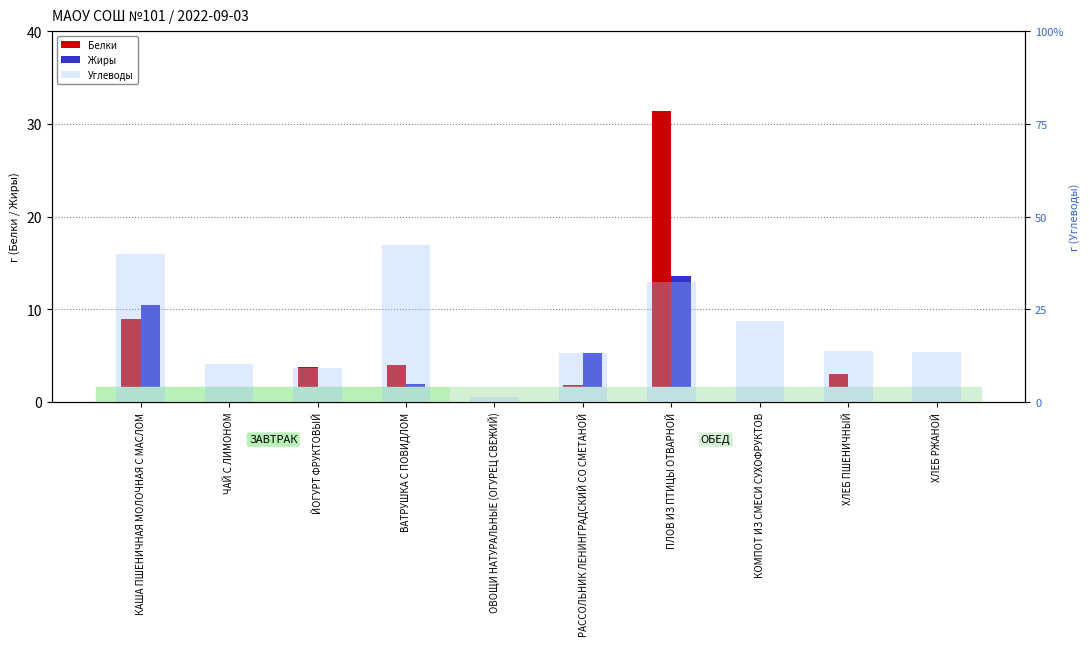

What is the total value across all series at ЙОГУРТ ФРУКТОВЫЙ?

14.5